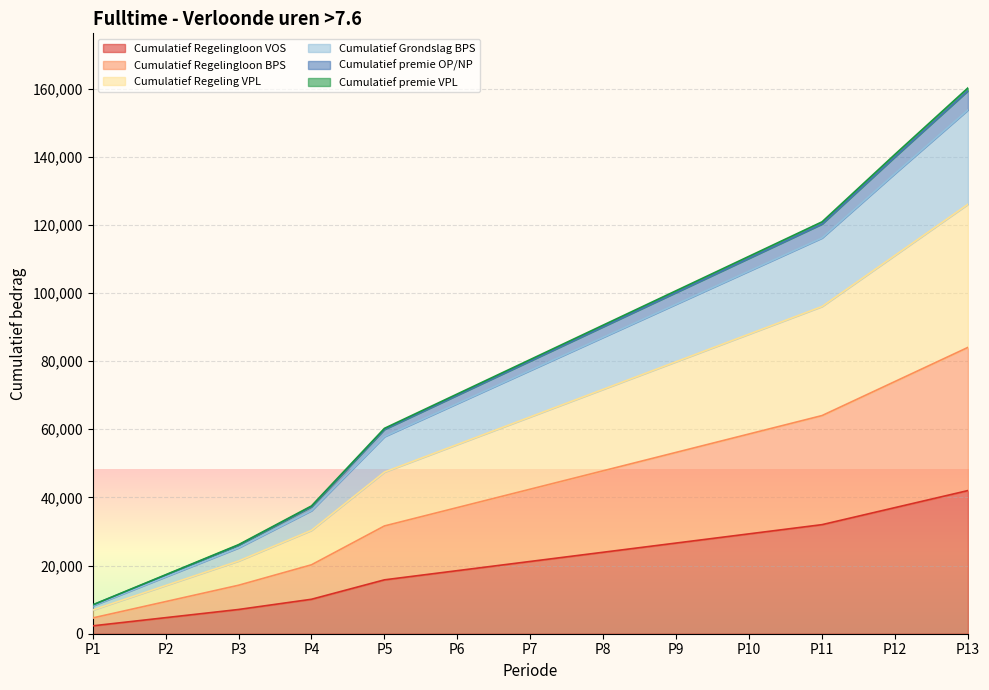

How many data points in Cumulatief Regeling VPL are less than 63637?

6